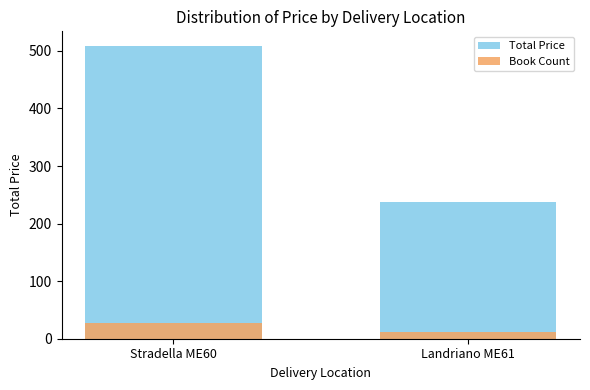

At which category does the chart reach its peak across all series?

Stradella ME60